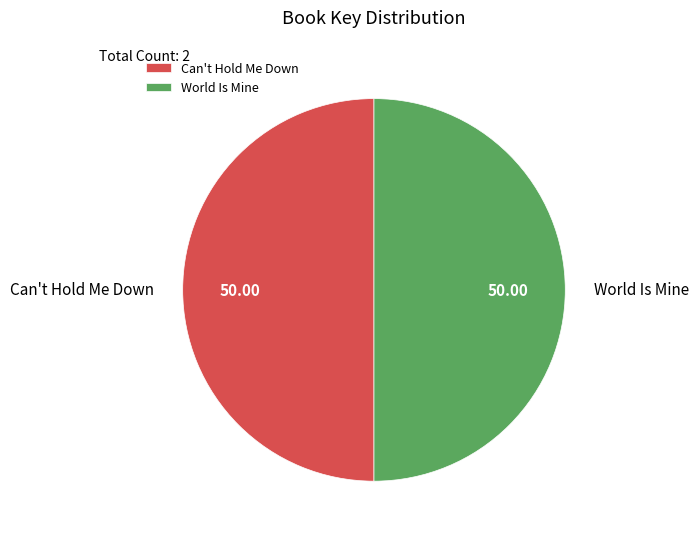

How many slices are in this pie chart?

2